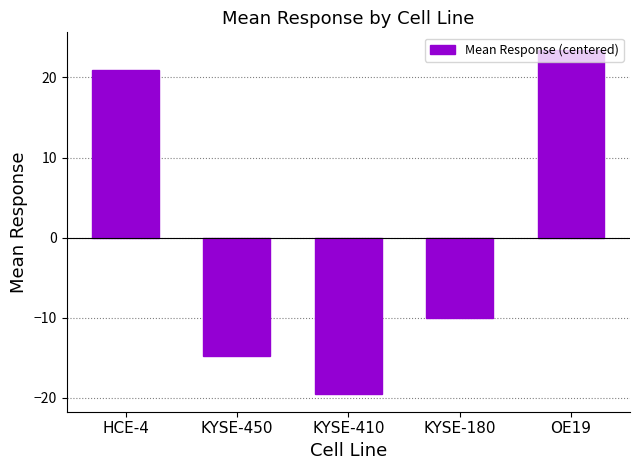

Are the bars grouped side by side (vs. stacked)?

No